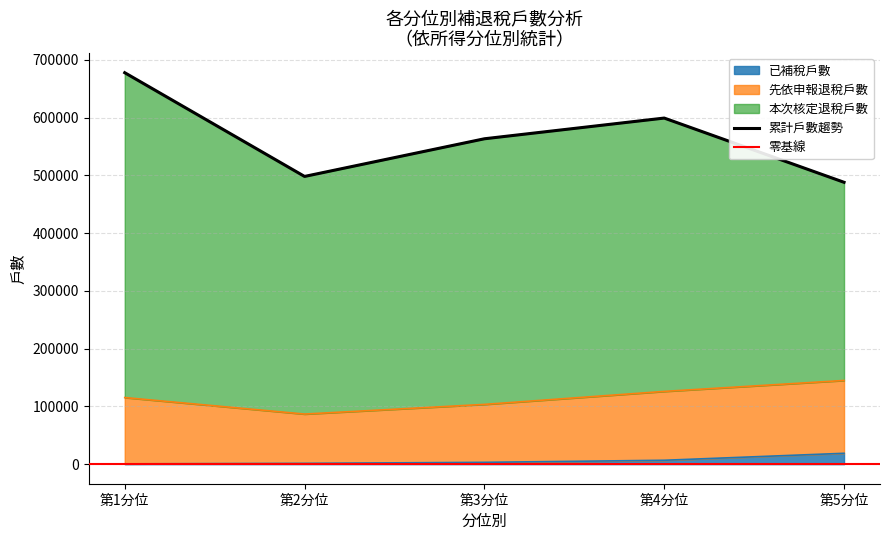

True or false: 已補稅戶數 and 本次核定退稅戶數 cross at least once.

False